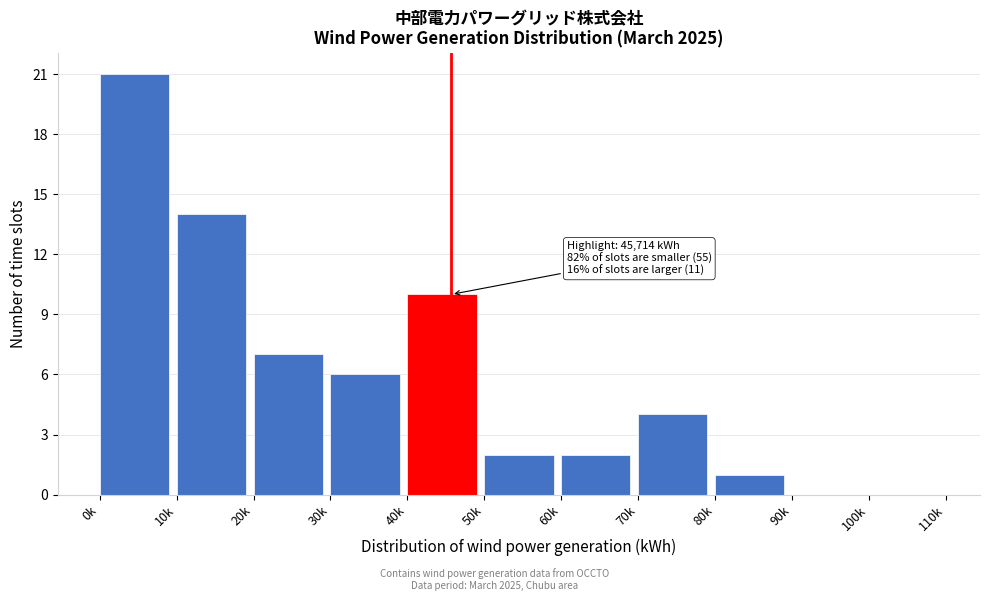

What is the sum of the values at 60k and 40k?

12